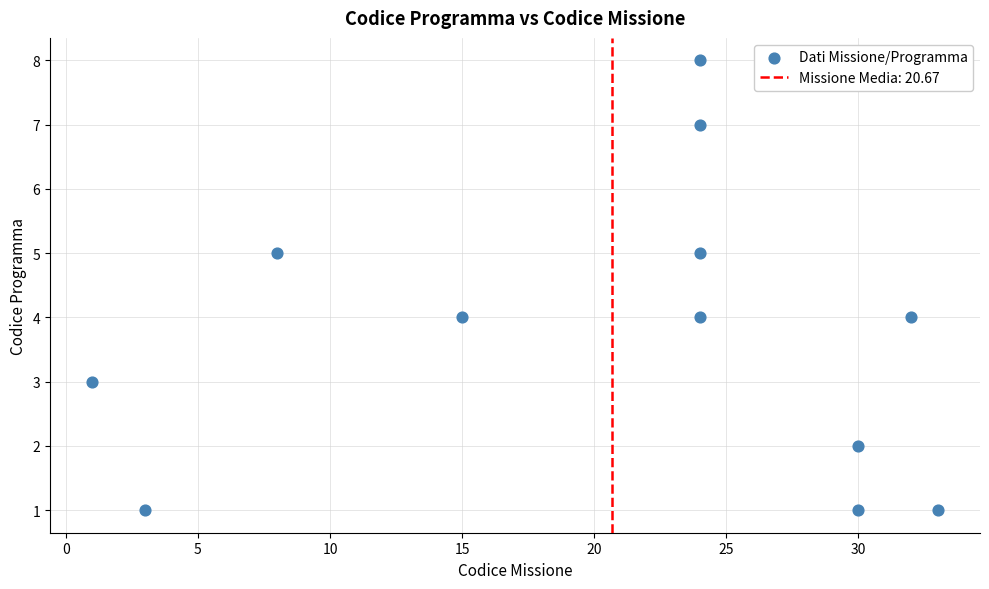

What is the range of X values (max minus min)?

32